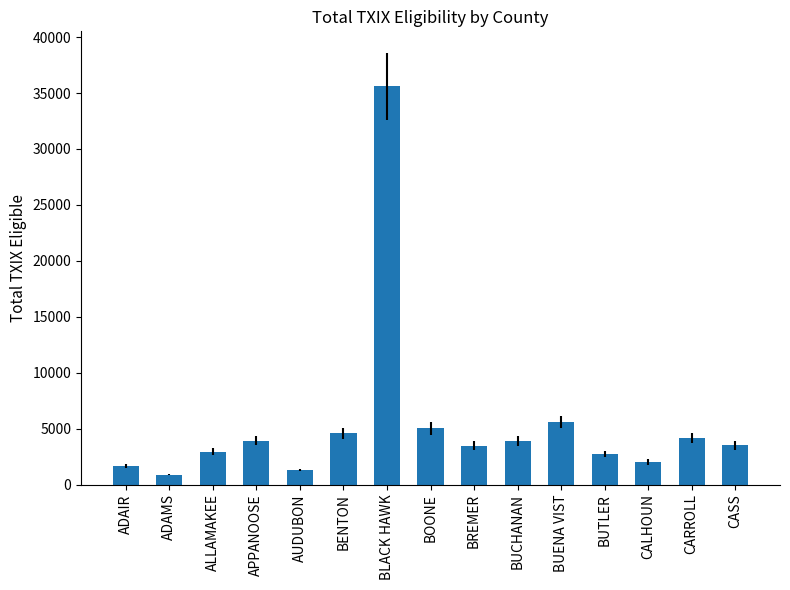

How many data points does each series have?

15